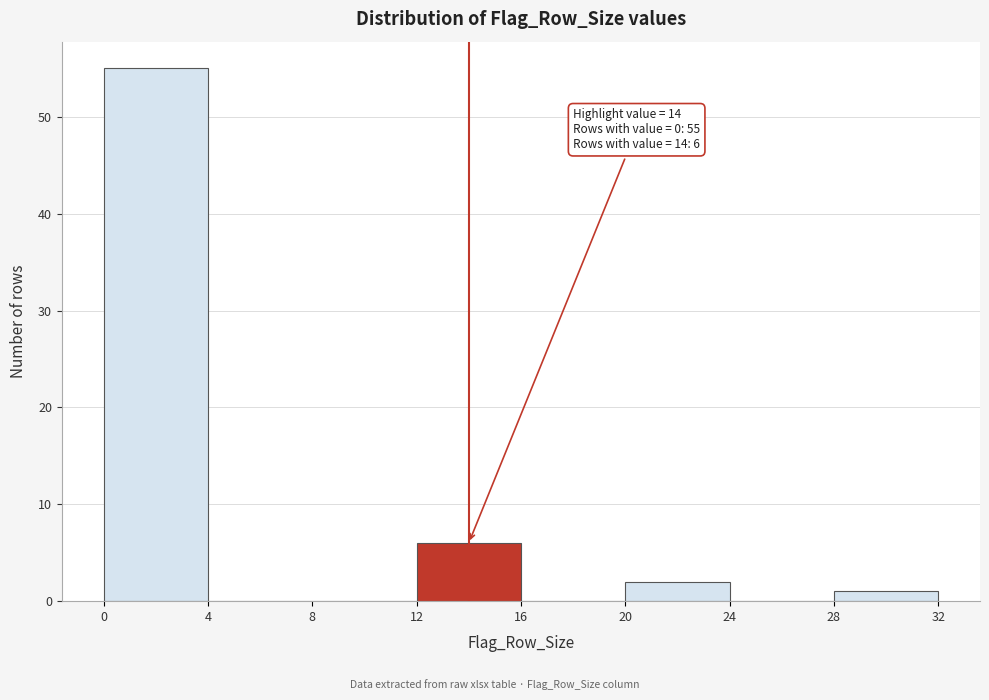

Over which range of the x-axis is the bar tallest?

0 to 4